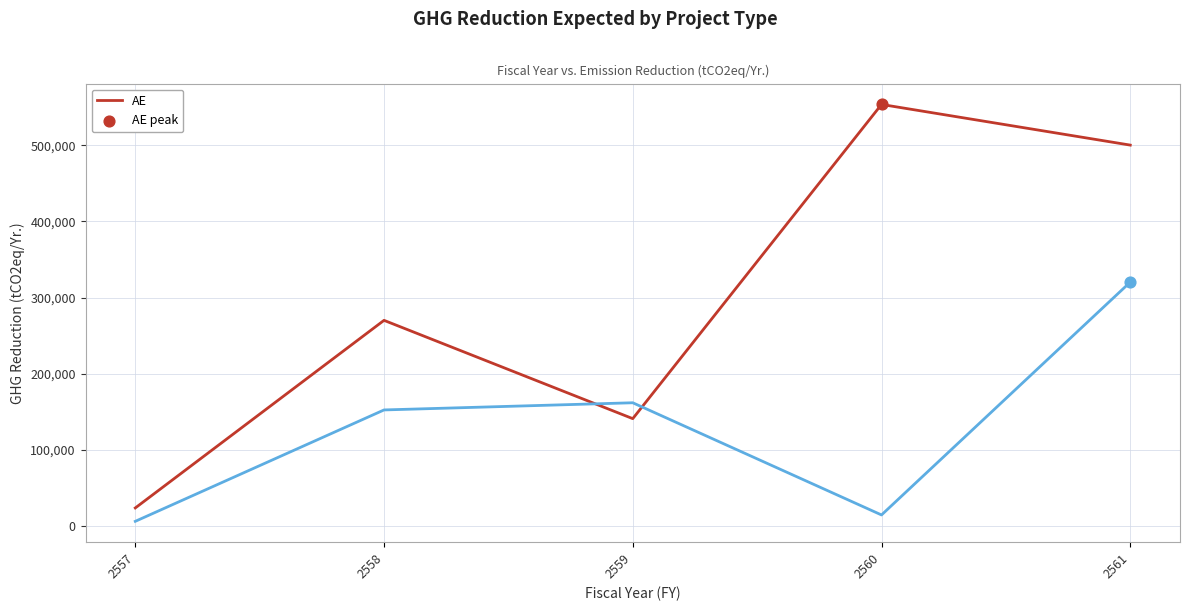

At which category is the sum across all series the highest?

2561